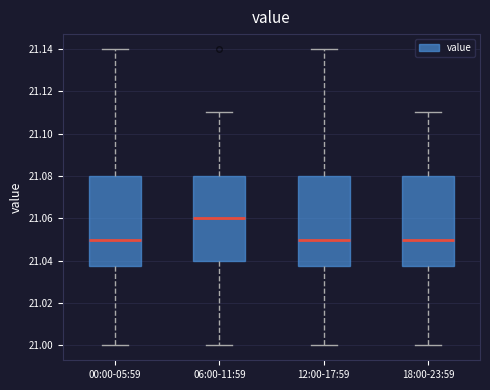

Reading left to right, transcribe this box plot: for each box, give where its median line is, the range the box spans, and where its two whiskers end, as read against the y-axis. The values are not printed on the chart, so give them approximately, as read against the axis.

00:00-05:59: median 21.050, box 21.038 to 21.080, whiskers 21.000 to 21.140
06:00-11:59: median 21.060, box 21.040 to 21.080, whiskers 21.000 to 21.110
12:00-17:59: median 21.050, box 21.038 to 21.080, whiskers 21.000 to 21.140
18:00-23:59: median 21.050, box 21.038 to 21.080, whiskers 21.000 to 21.110